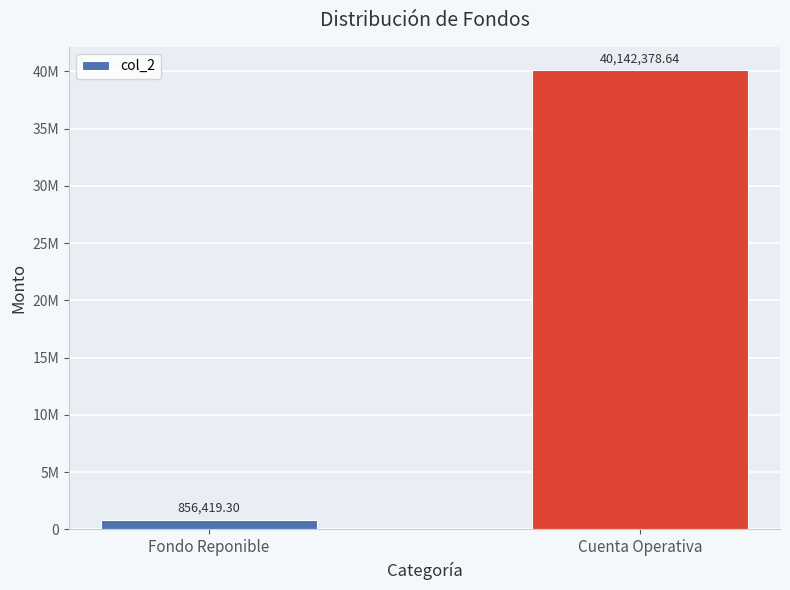

What is the label of the 1st bar from the left?

Fondo Reponible